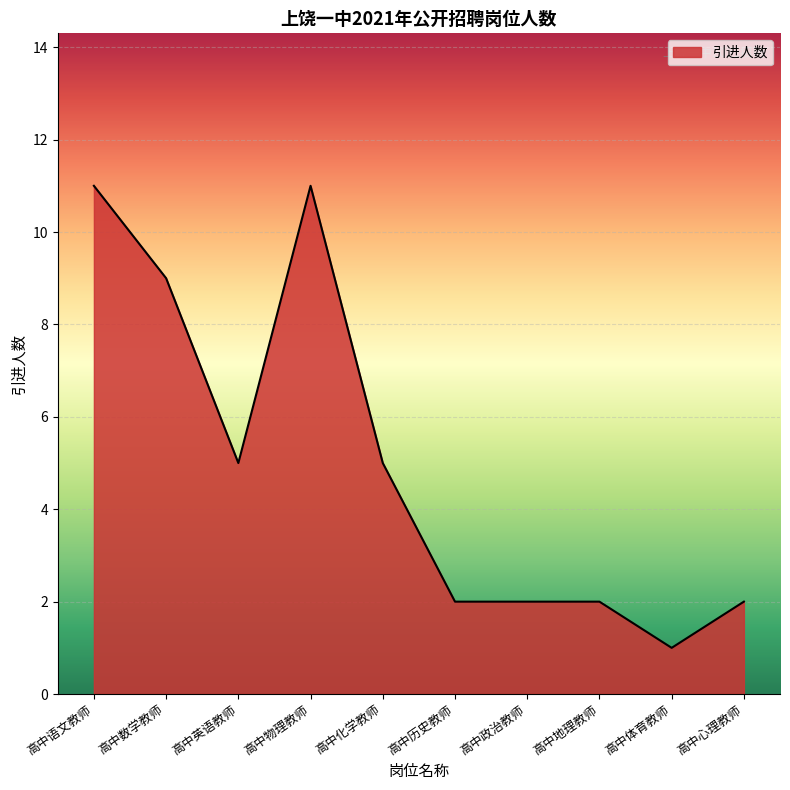

What position from the right is 高中英语教师?

8